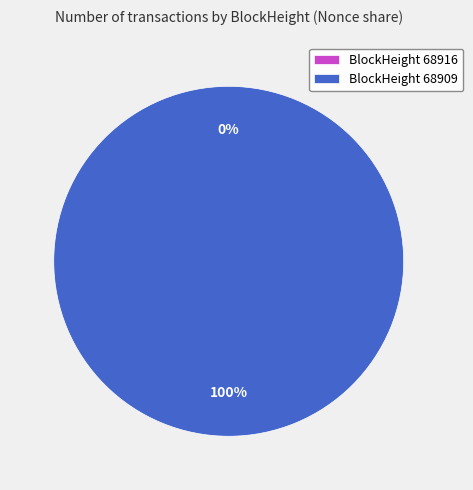

How much of the chart is everything except 68916?

100.0%